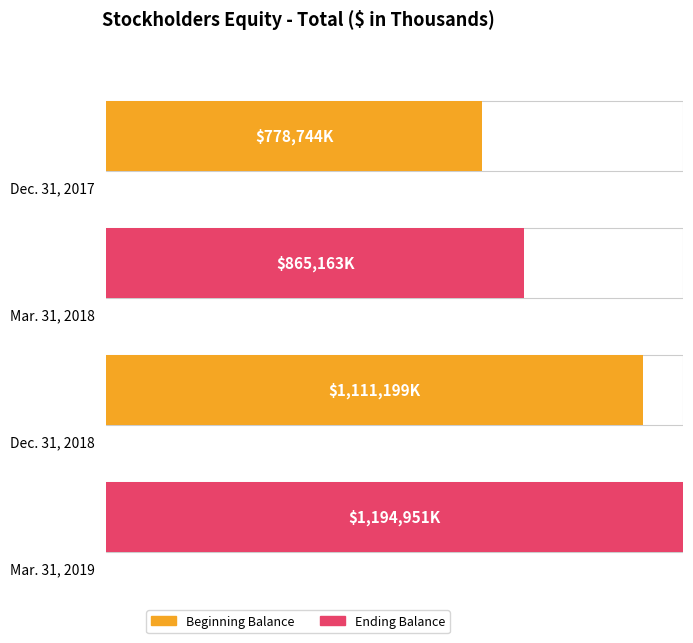

Reading left to right, transcribe all the data shown in this chart.

778744	865163	1111199	1194951